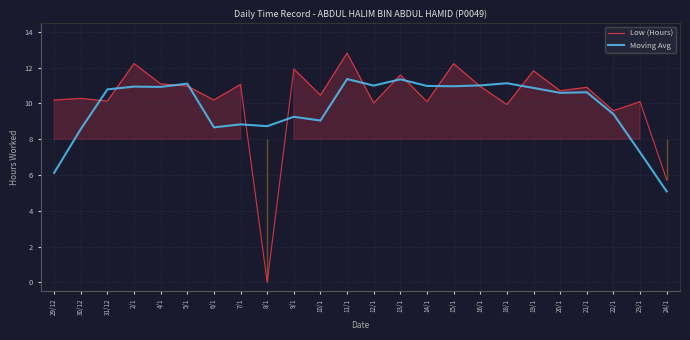

What is the maximum value for Moving Avg?

11.4